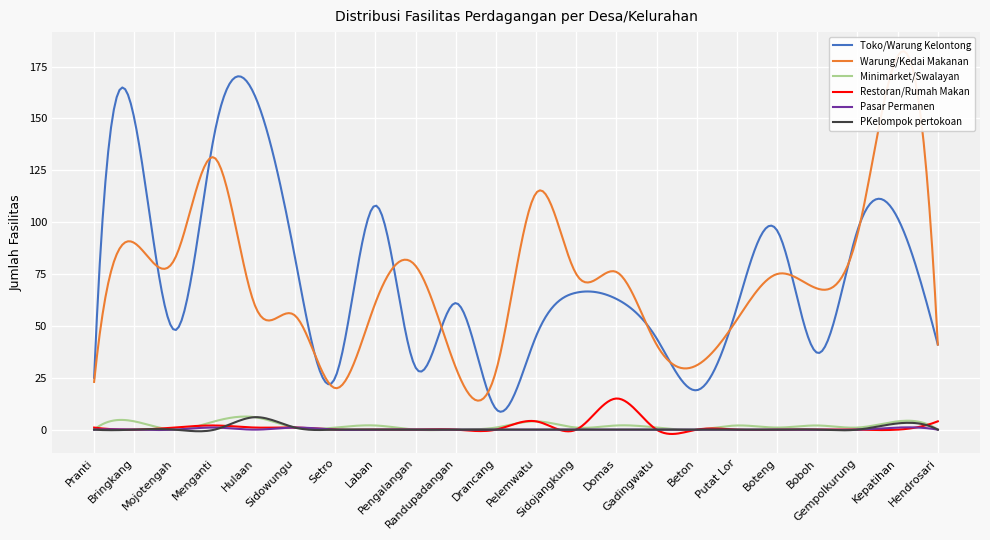

What is the difference between the maximum and minimum values in the Toko/Warung Kelontong series?

161.7